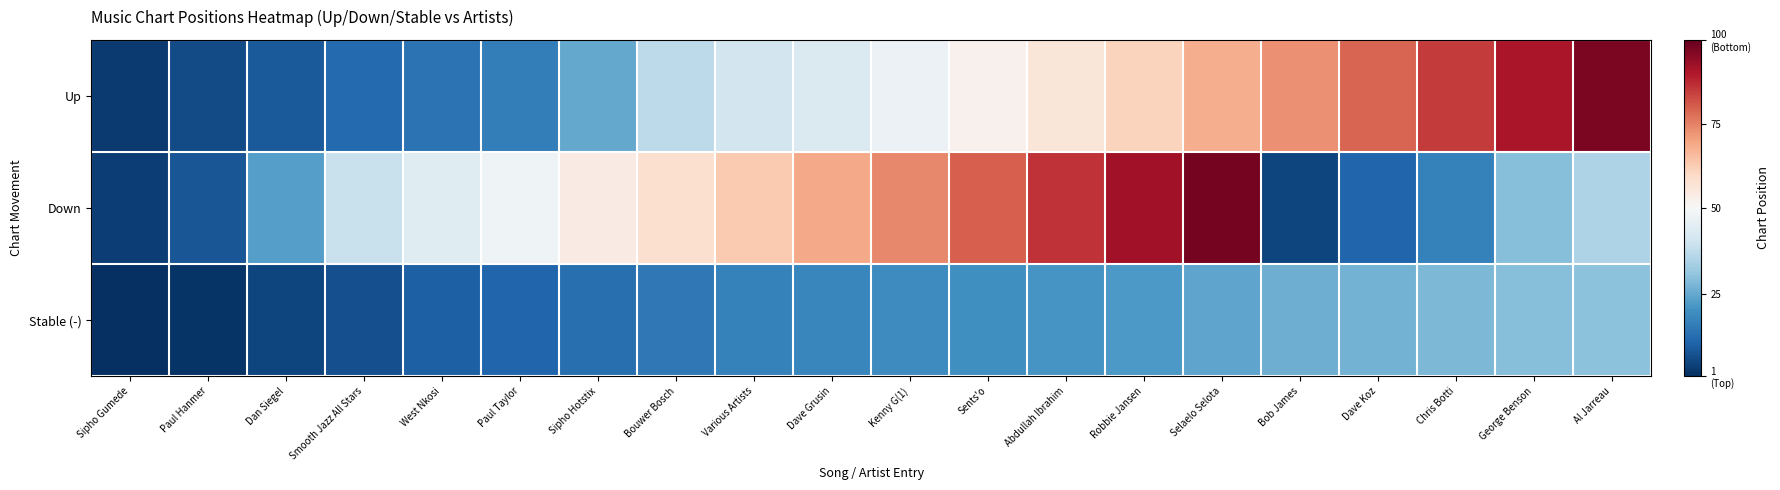

What is the total value across all series at Abdullah Ibrahim?

163